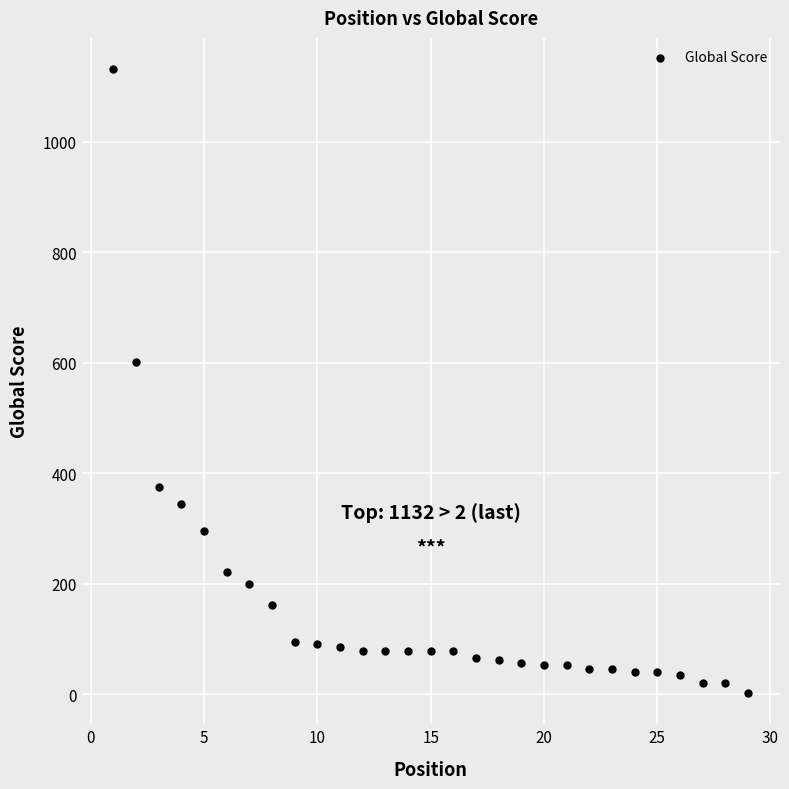

What is the range of X values (max minus min)?

28